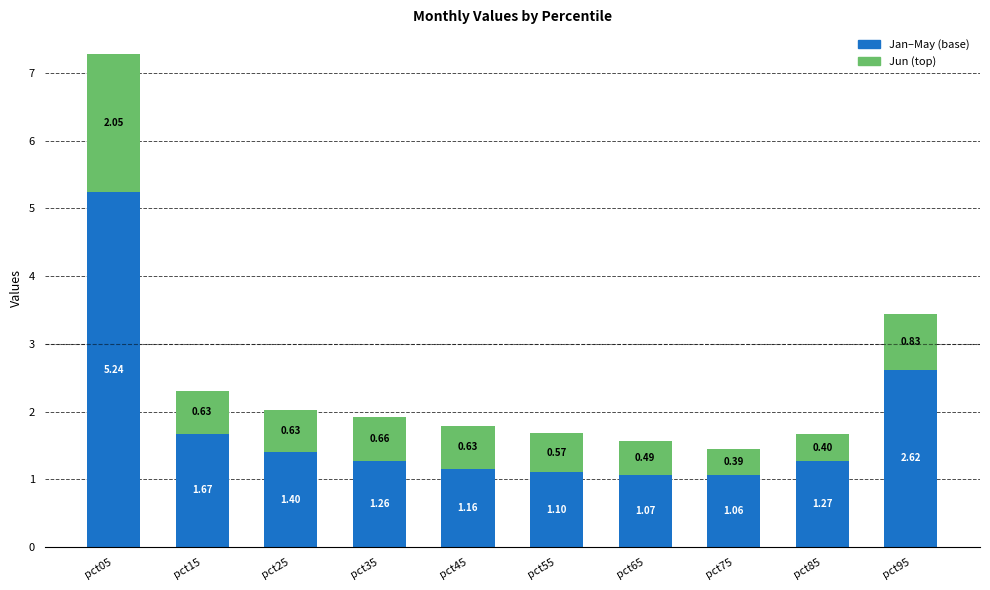

At which category is the sum across all series the highest?

pct05